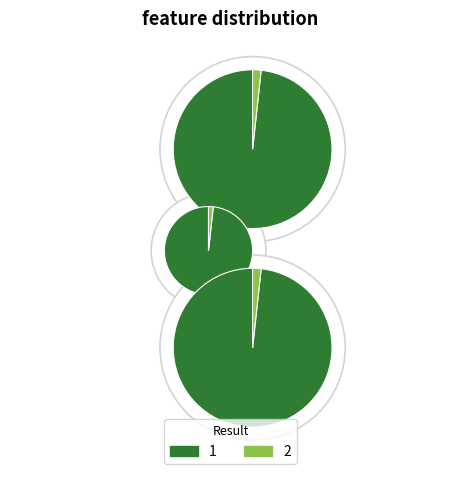

What is the change in value from 1 to 2?

-18854532